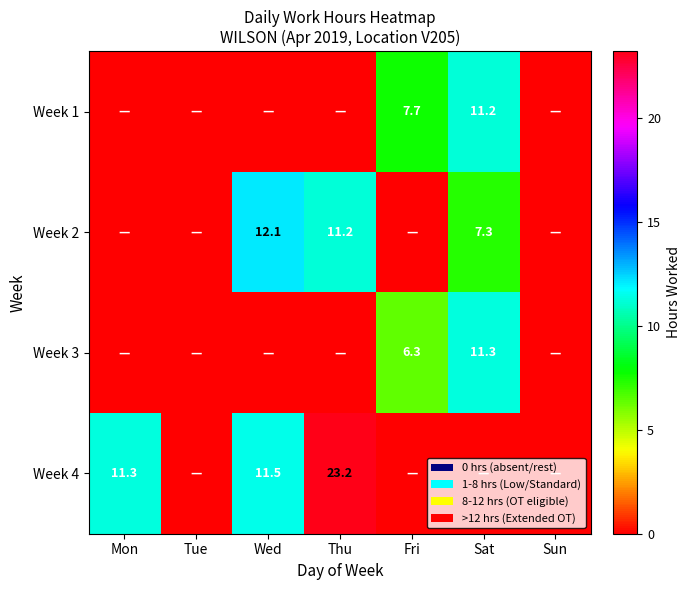

What is the sum of the Week 4 values at Thu and Mon?

34.5